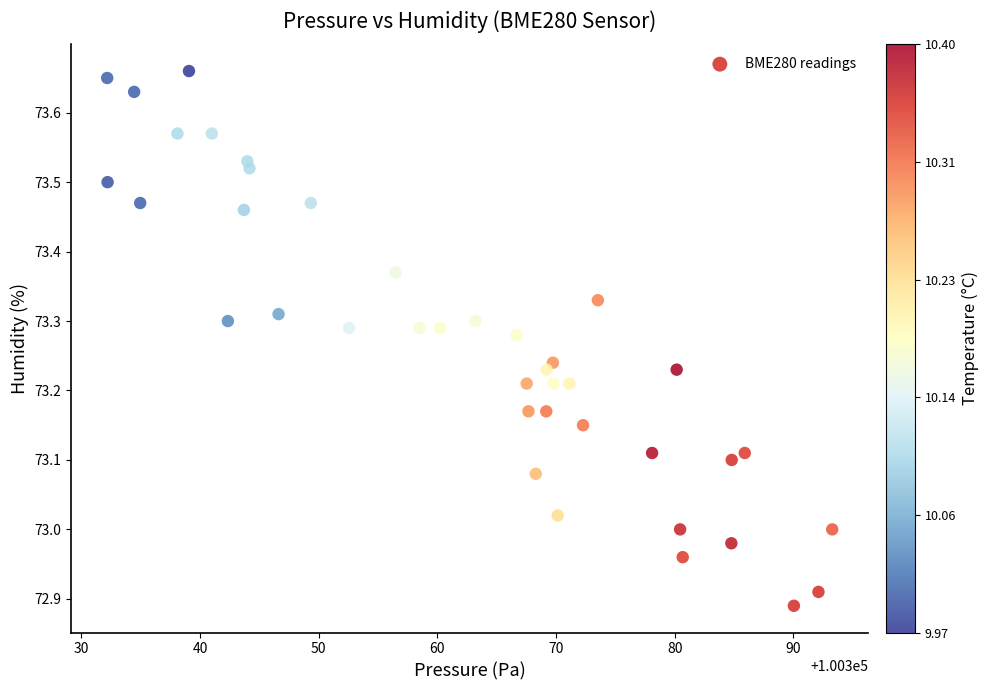

What is the range of X values (max minus min)?

61.1